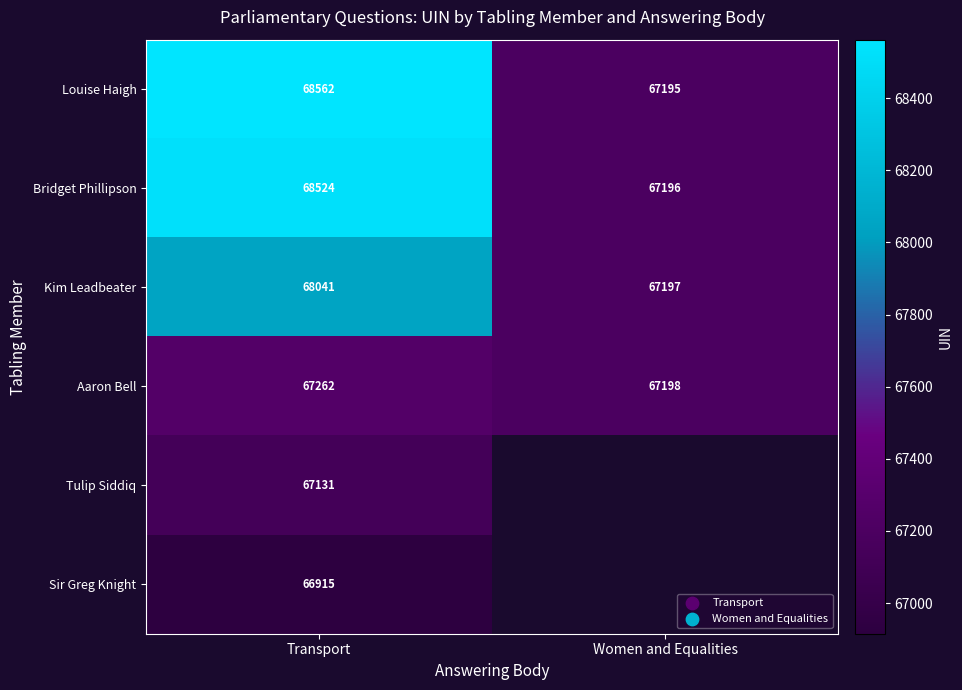

Between Women and Equalities and Transport, which is larger?

Transport